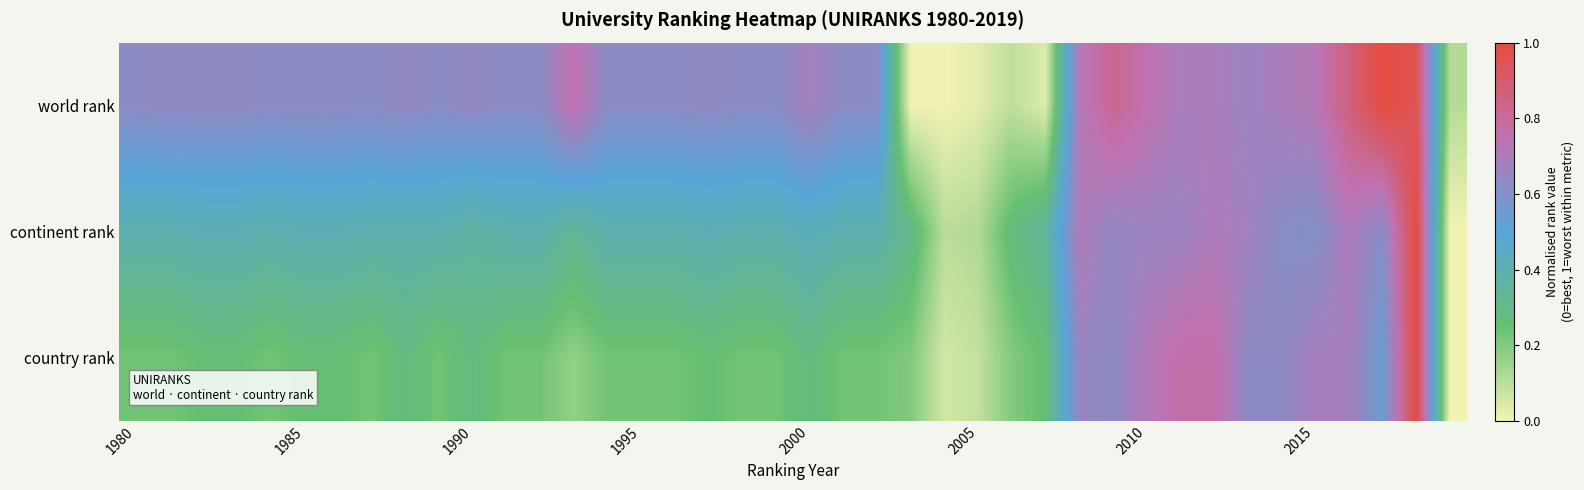

List the series in order of their overall mean, lowest first.

country rank, continent rank, world rank